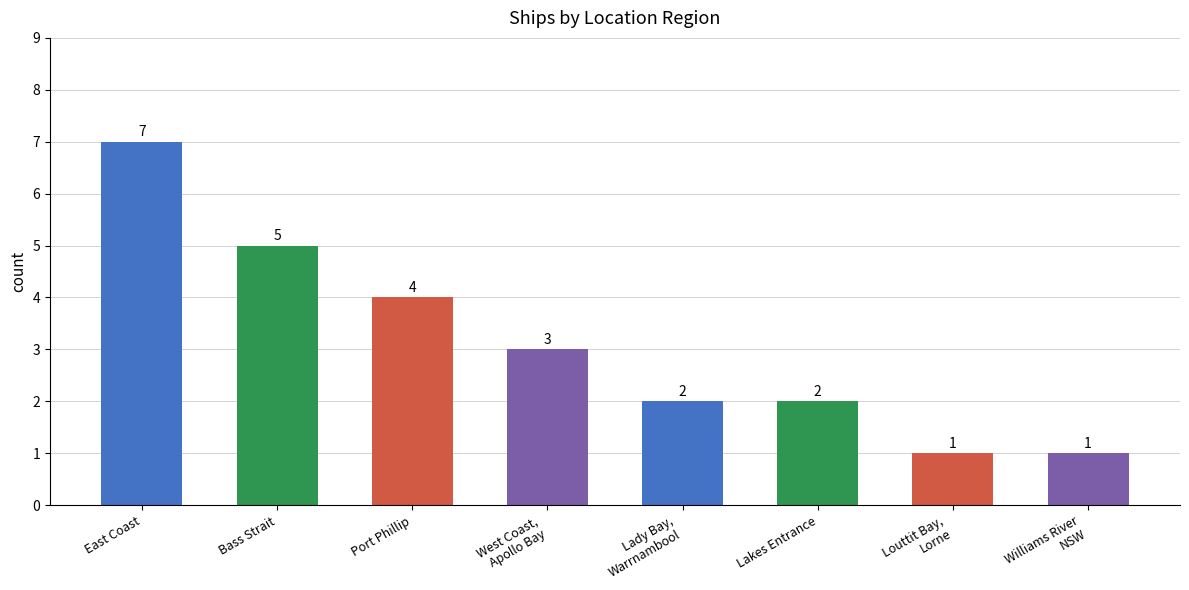

How many distinct data groups are displayed?

1